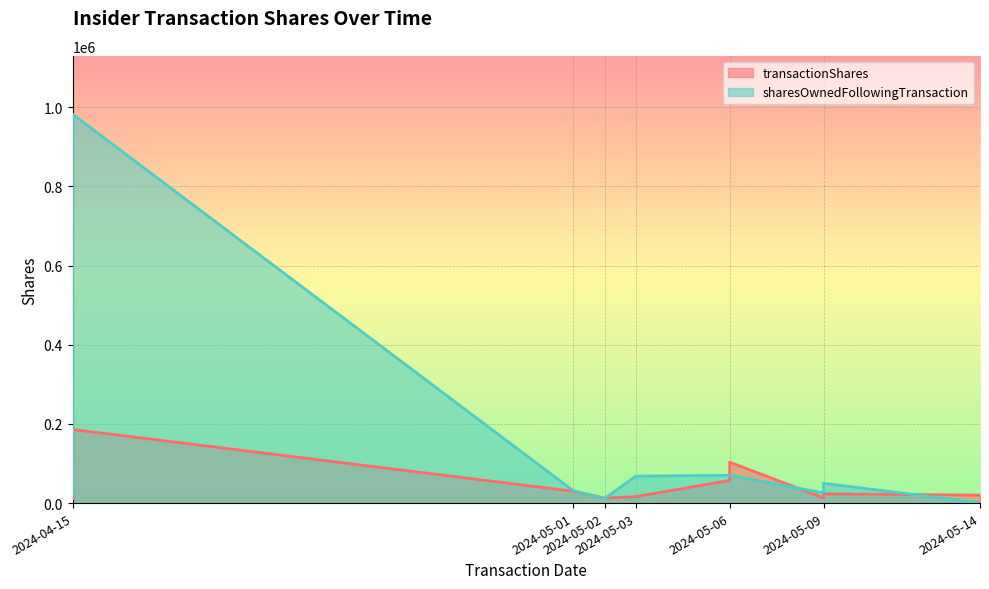

The value of sharesOwnedFollowingTransaction at 2024-05-01 is 49342. True or false?

False